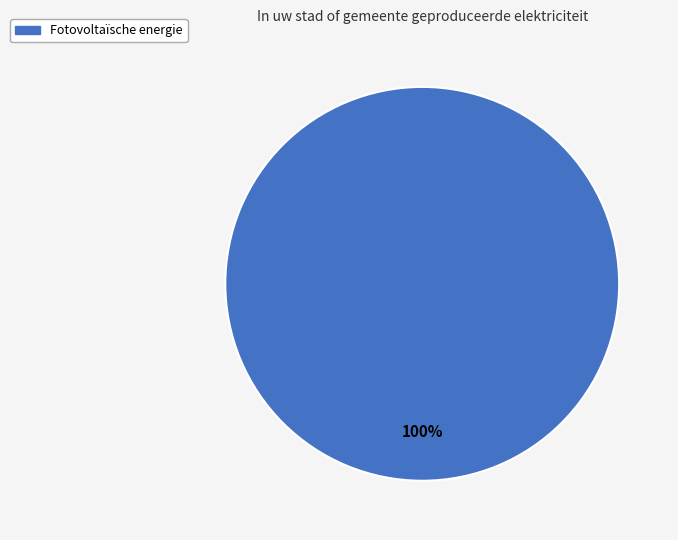

Count the number of slices in the pie.

1